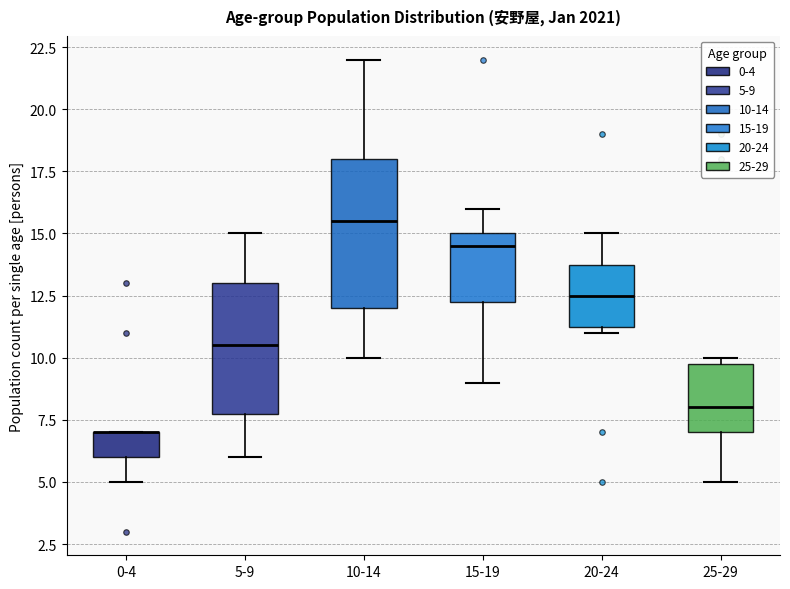

Where does the median line of the box for 10-14 sit on the y-axis? The values are not printed on the chart, so give them approximately, as read against the axis.

15.5